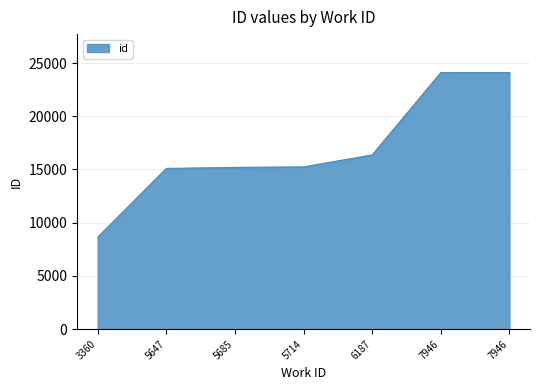

The value at 5685 is 6532. True or false?

False